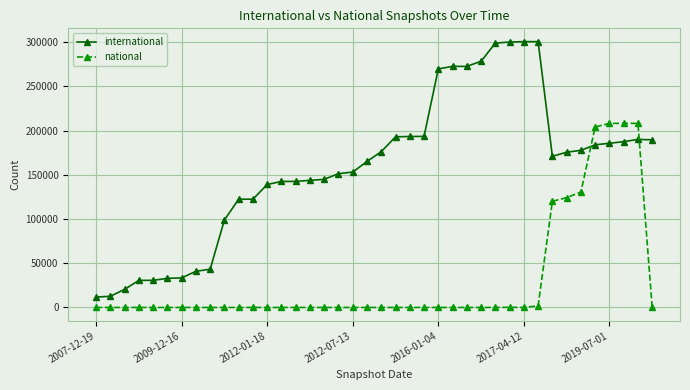

What is the difference between the maximum and minimum values in the national series?

208117